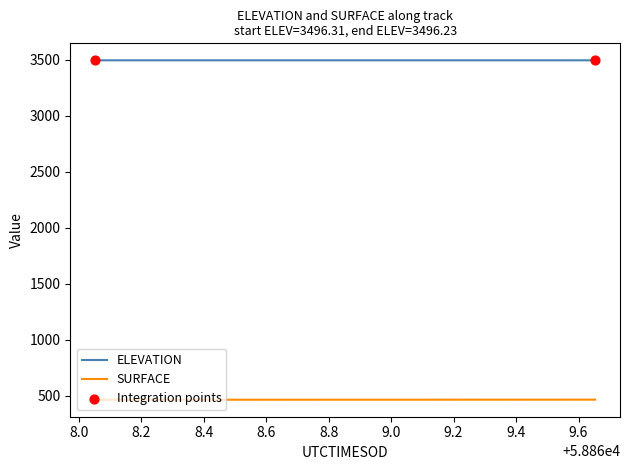

List the series in order of their overall mean, highest first.

ELEVATION, SURFACE